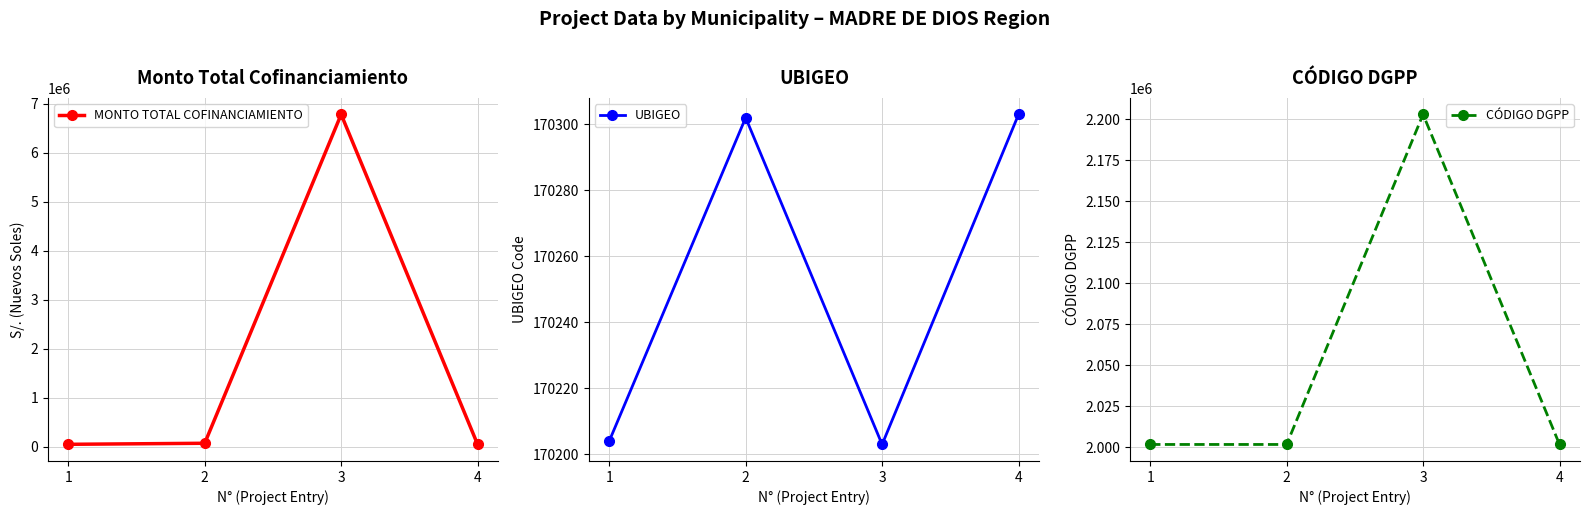

What are all the series names shown in the legend?

MONTO TOTAL COFINANCIAMIENTO, UBIGEO, CÓDIGO DGPP